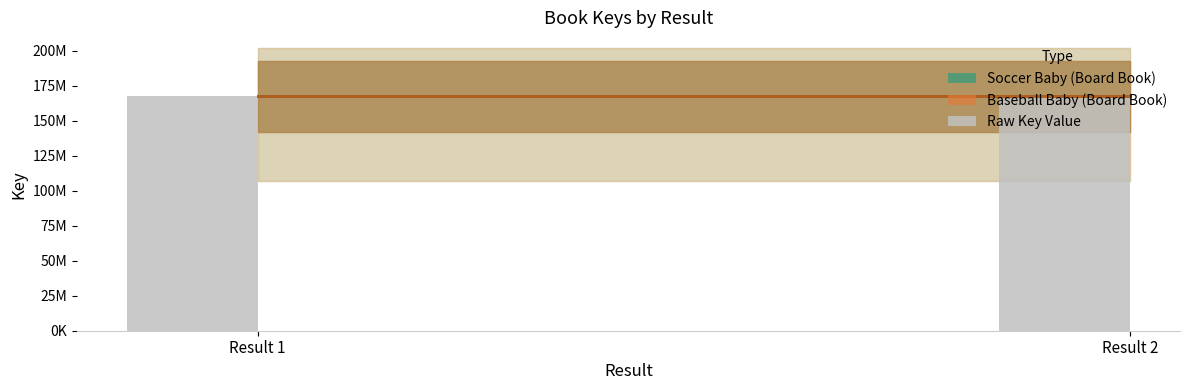

Are the bars horizontal?

No